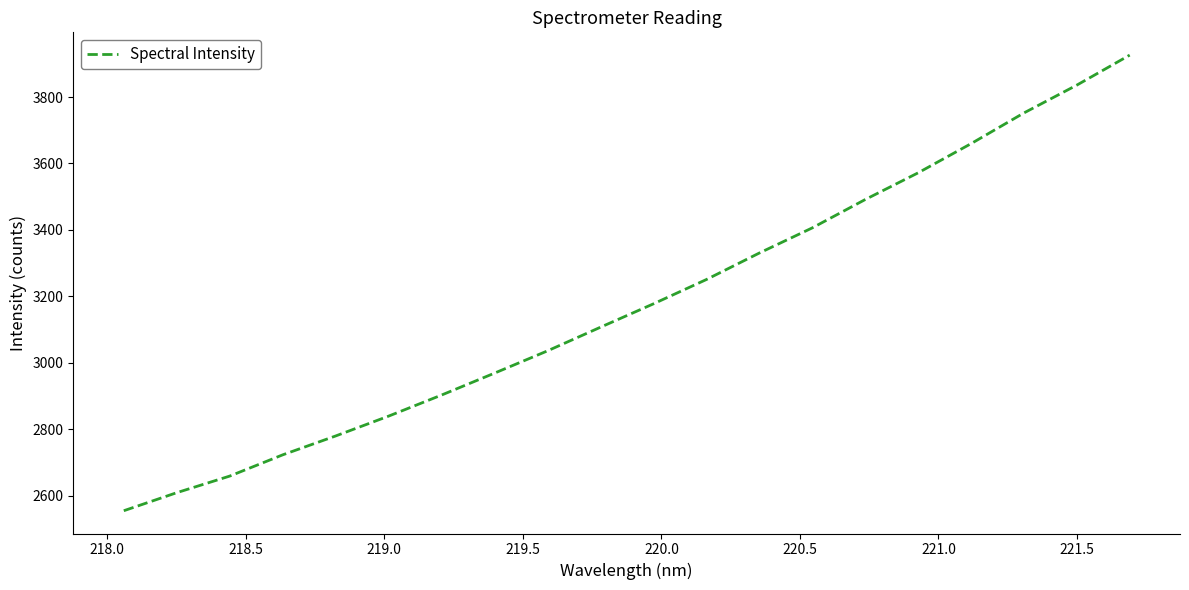

What is the greatest value displayed?

3926.1